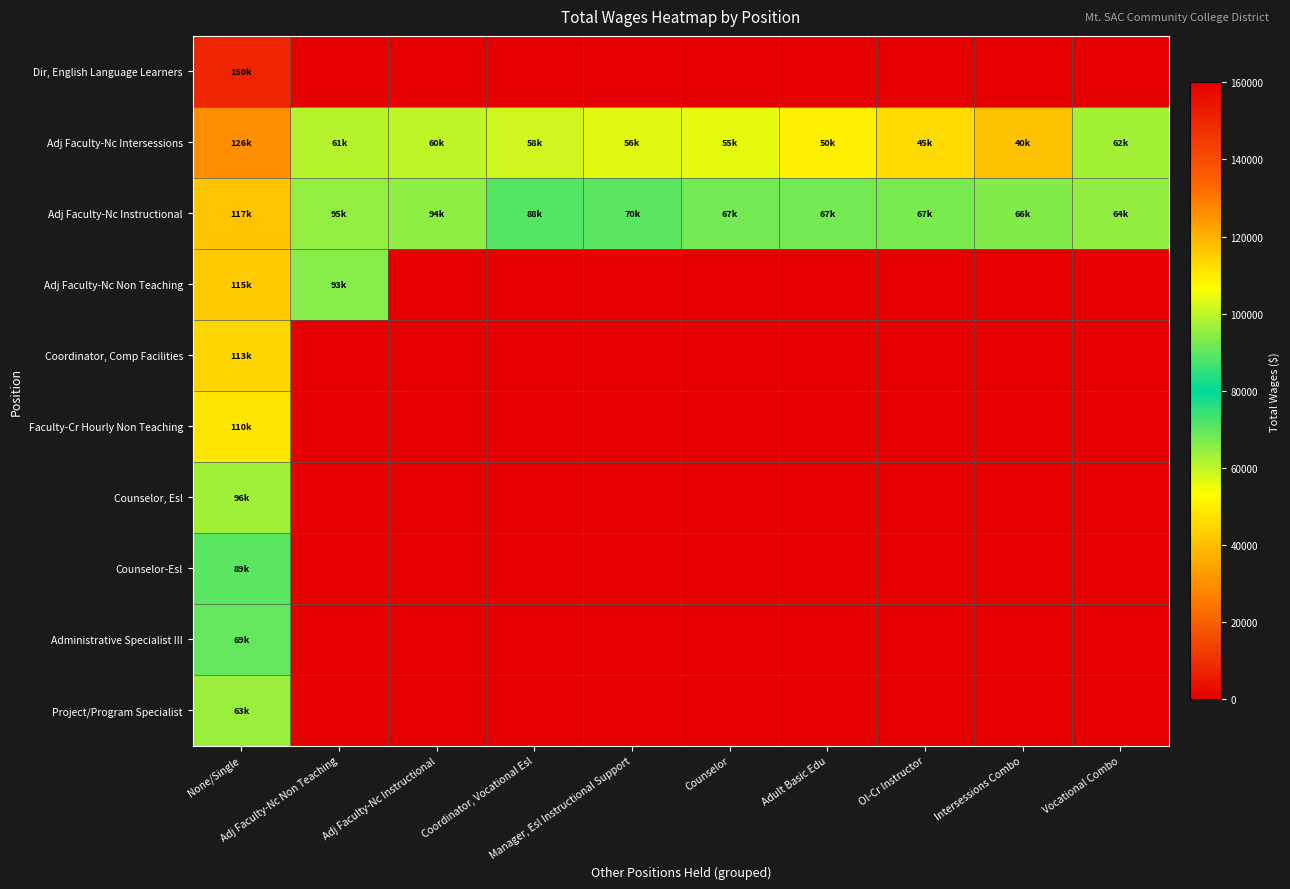

At which category is the sum across all series the highest?

None/Single